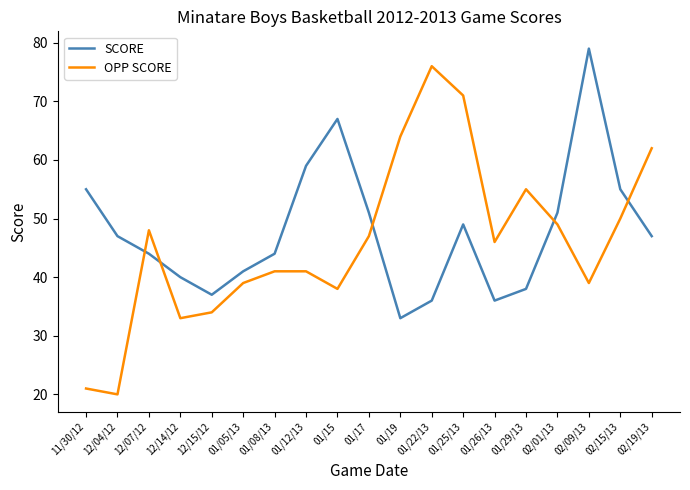

Rank the series by their maximum value, from highest to lowest.

SCORE, OPP SCORE